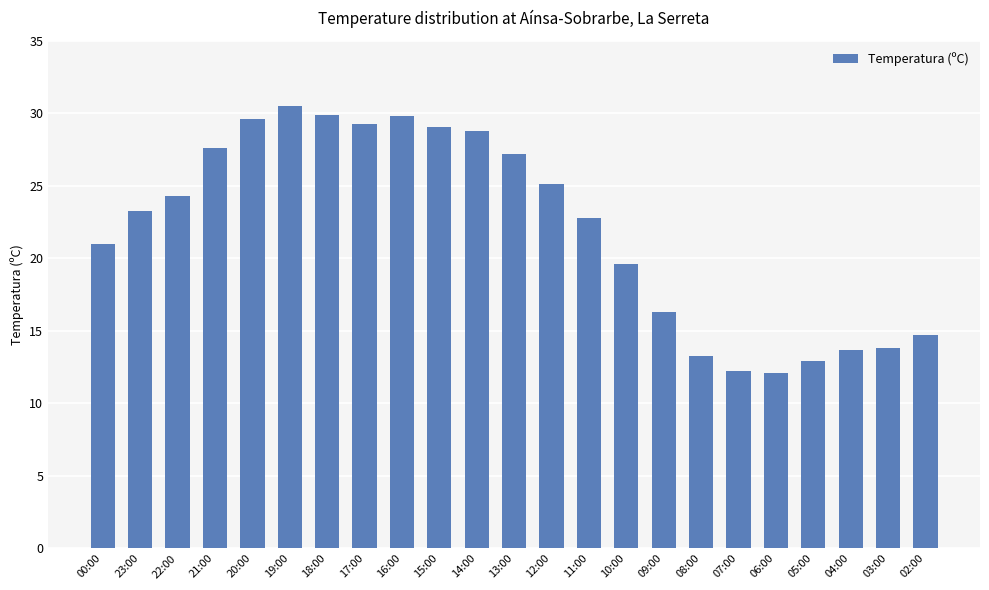

What is the change in value from 21:00 to 05:00?

-14.7